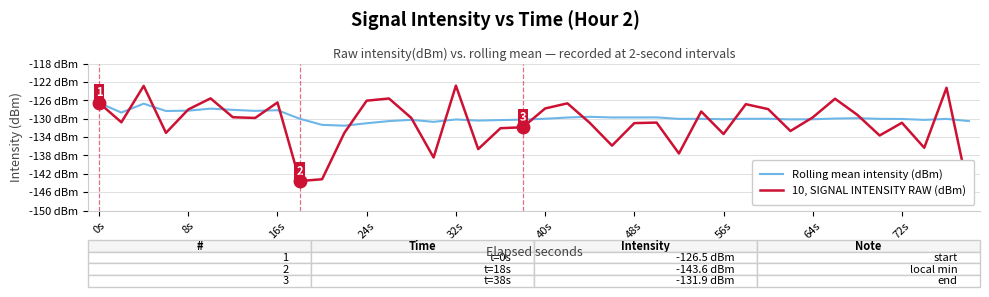

Rank the series by their maximum value, from highest to lowest.

10, SIGNAL INTENSITY RAW (dBm), Rolling mean intensity (dBm)